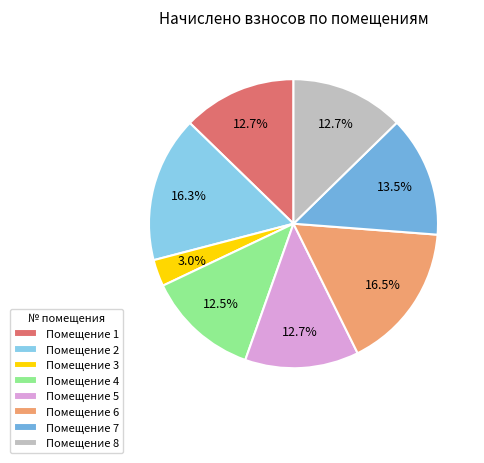

To the nearest percent, what is the average slice percentage?

12%